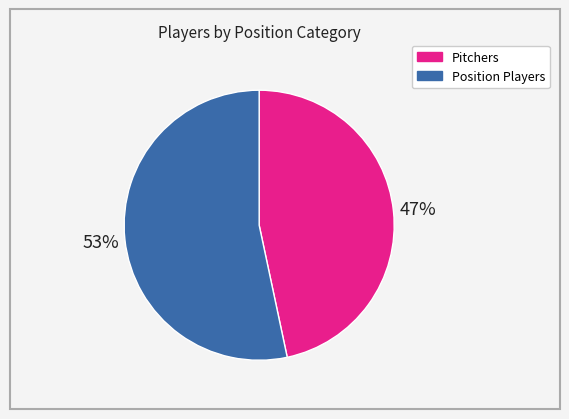

To the nearest percent, what is the average slice percentage?

50%